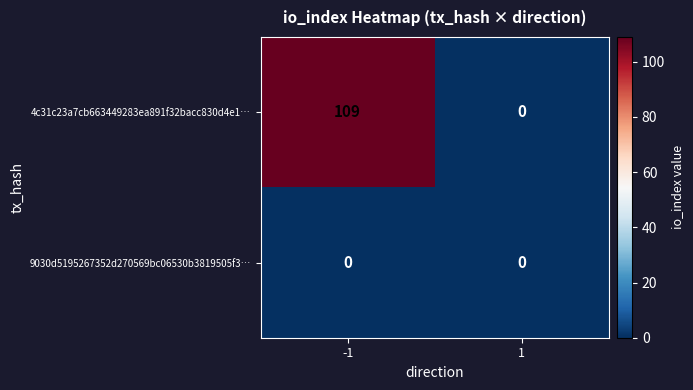

Count the number of data series in this chart.

2